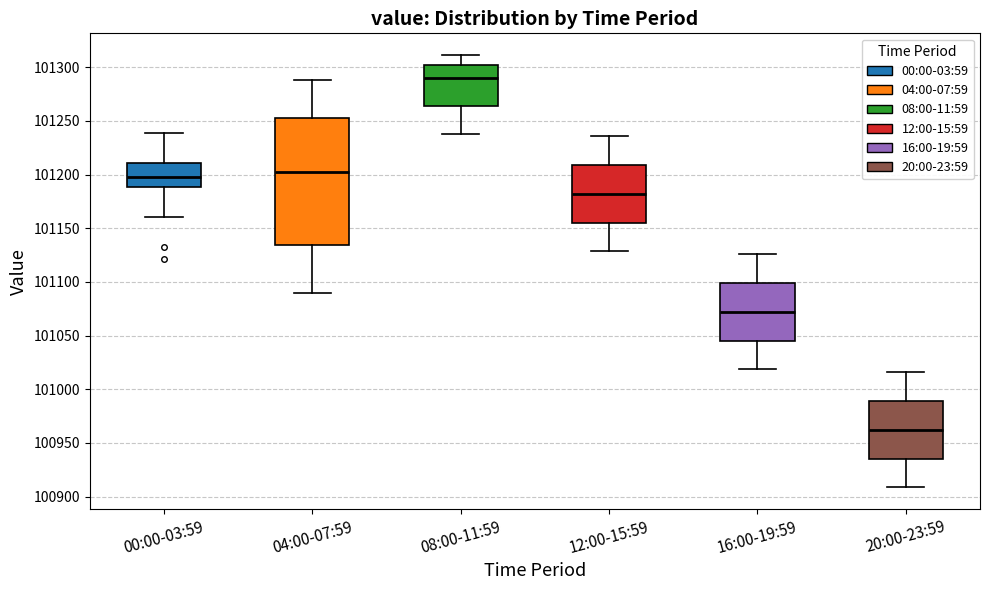

Where does the median line of the box for 04:00-07:59 sit on the y-axis? The values are not printed on the chart, so give them approximately, as read against the axis.

101200